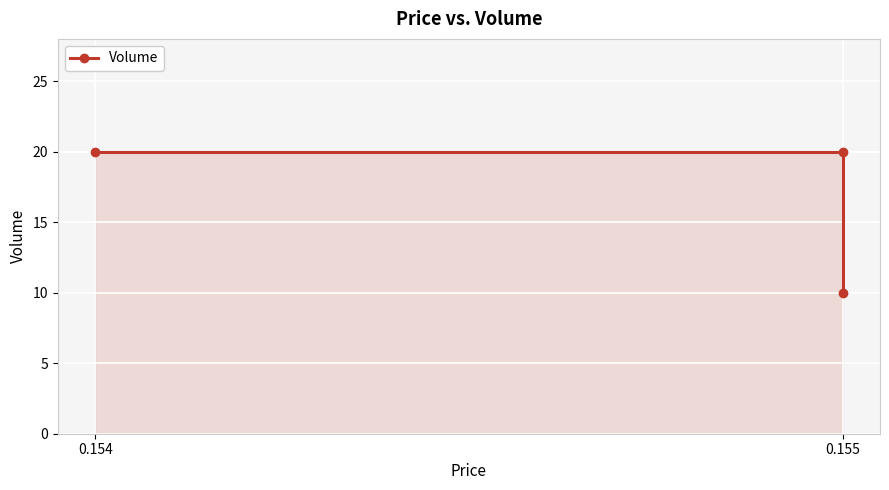

How many values are between 10 and 20?

3